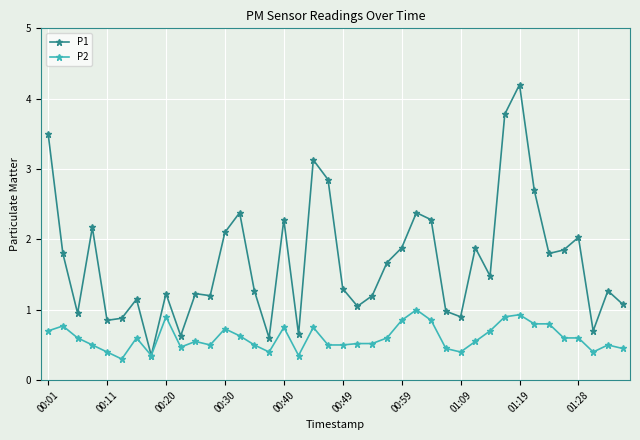

Rank the series by their maximum value, from highest to lowest.

P1, P2